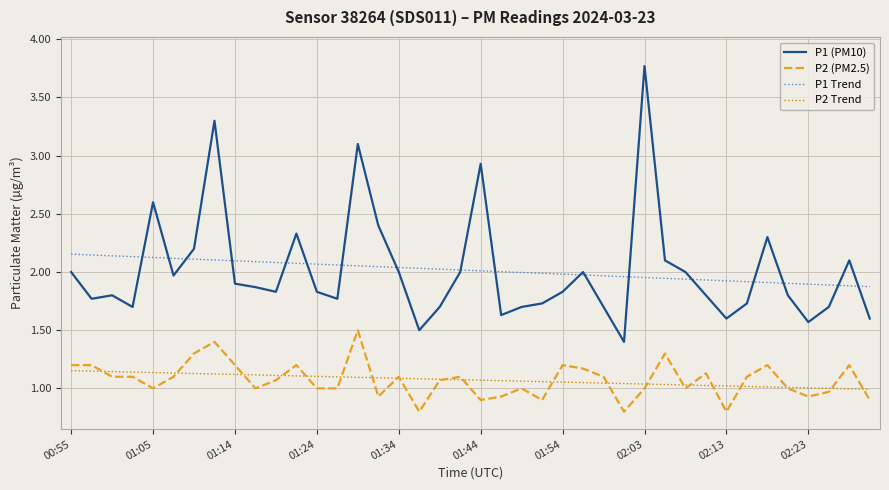

Which series has the widest spread of values?

P1 (PM10)